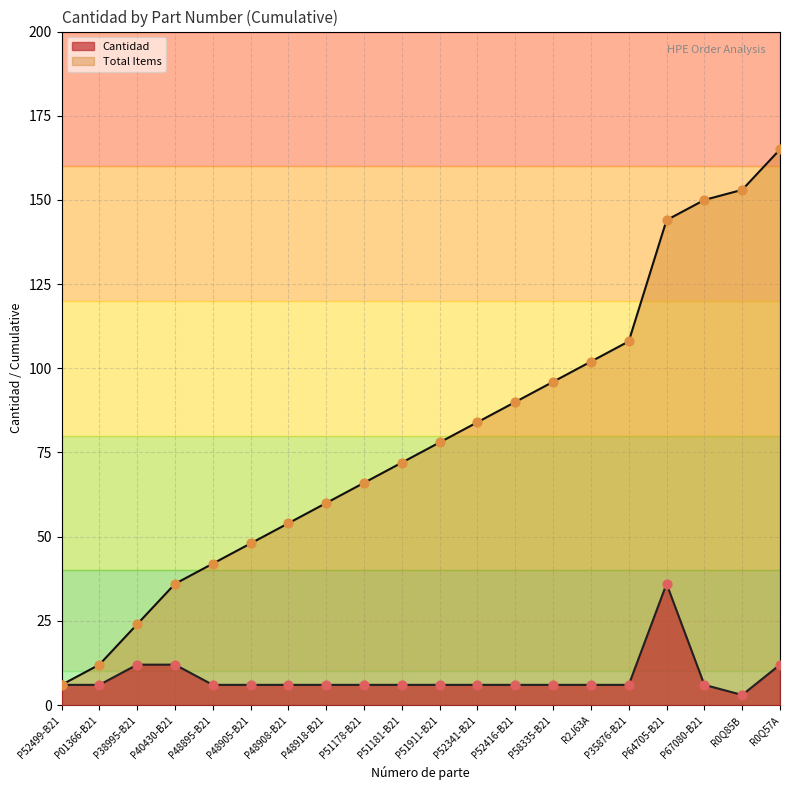

Which series contains the highest Y value?

Total Items